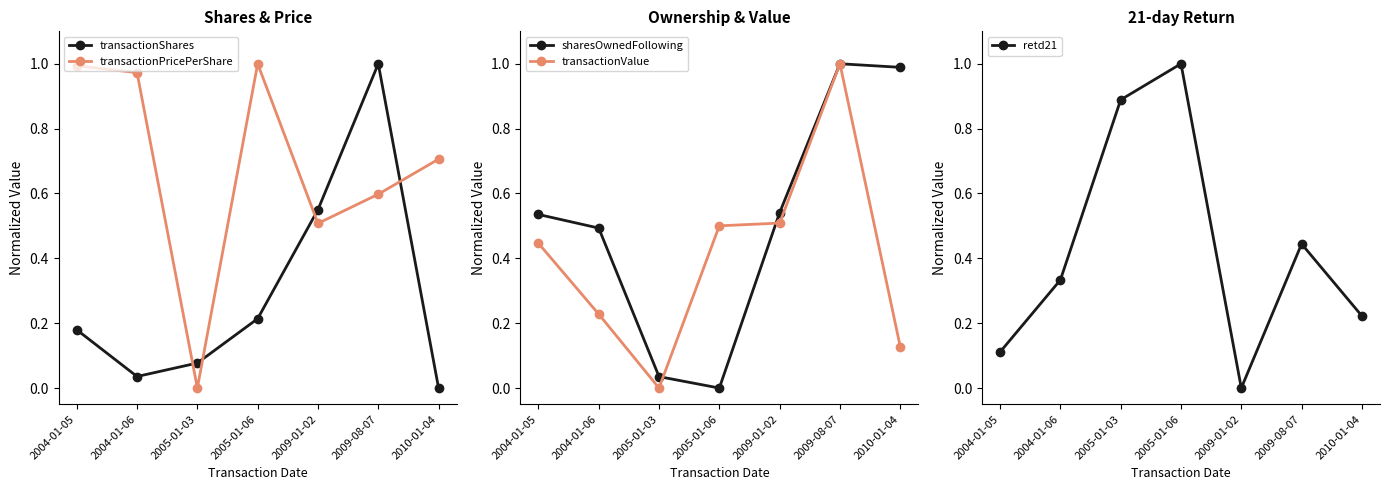

What is the value of the transactionValue point at the 7th from the left?

0.1